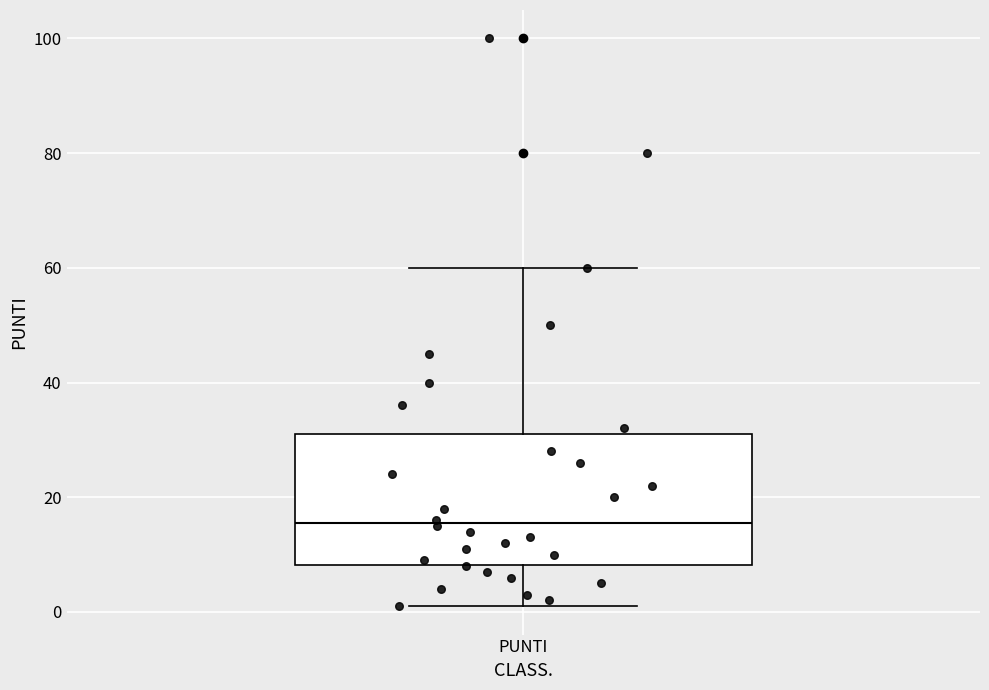

Where does the median line of the box for PUNTI sit on the y-axis? The values are not printed on the chart, so give them approximately, as read against the axis.

16